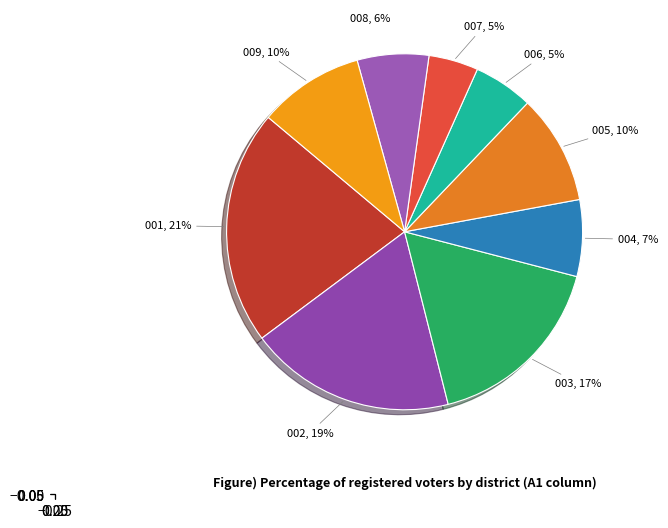

How many slices are in this pie chart?

9